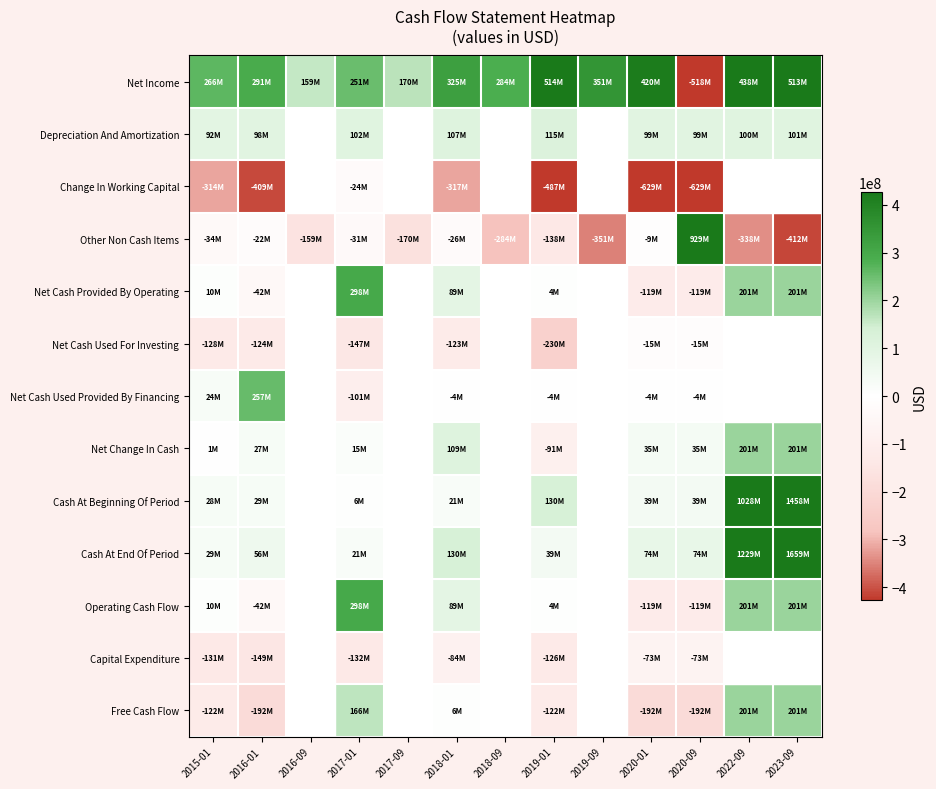

Count the number of data series in this chart.

13